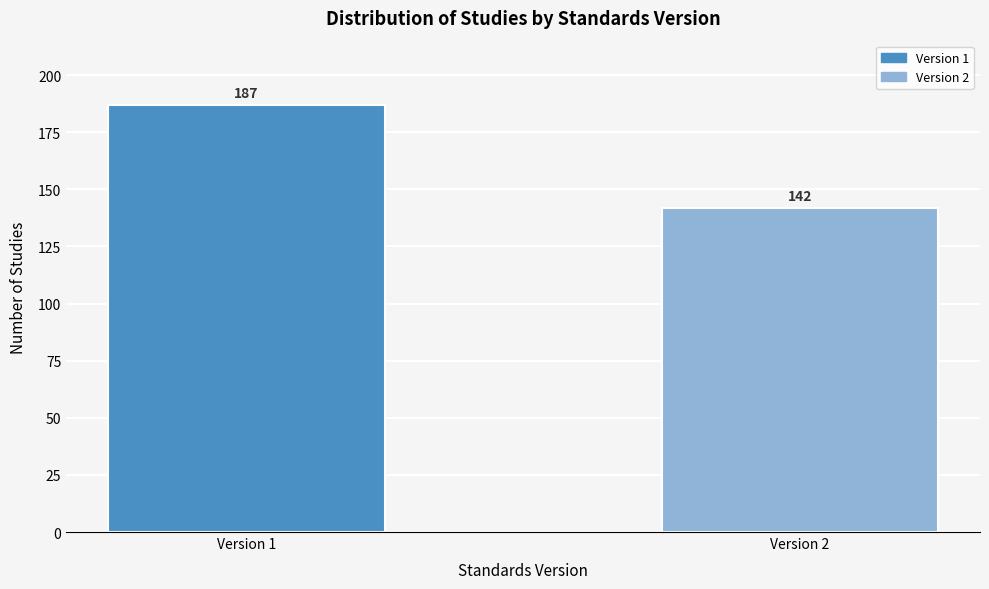

Reading left to right, list all the values displayed in this chart.

Version 1=187	Version 2=142